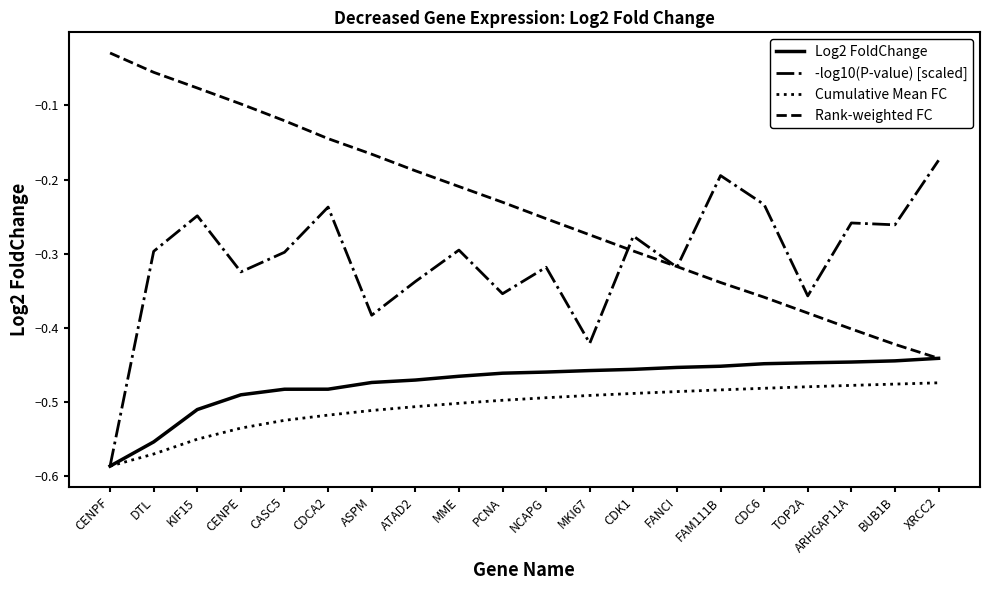

What position from the left is FANCI?

14